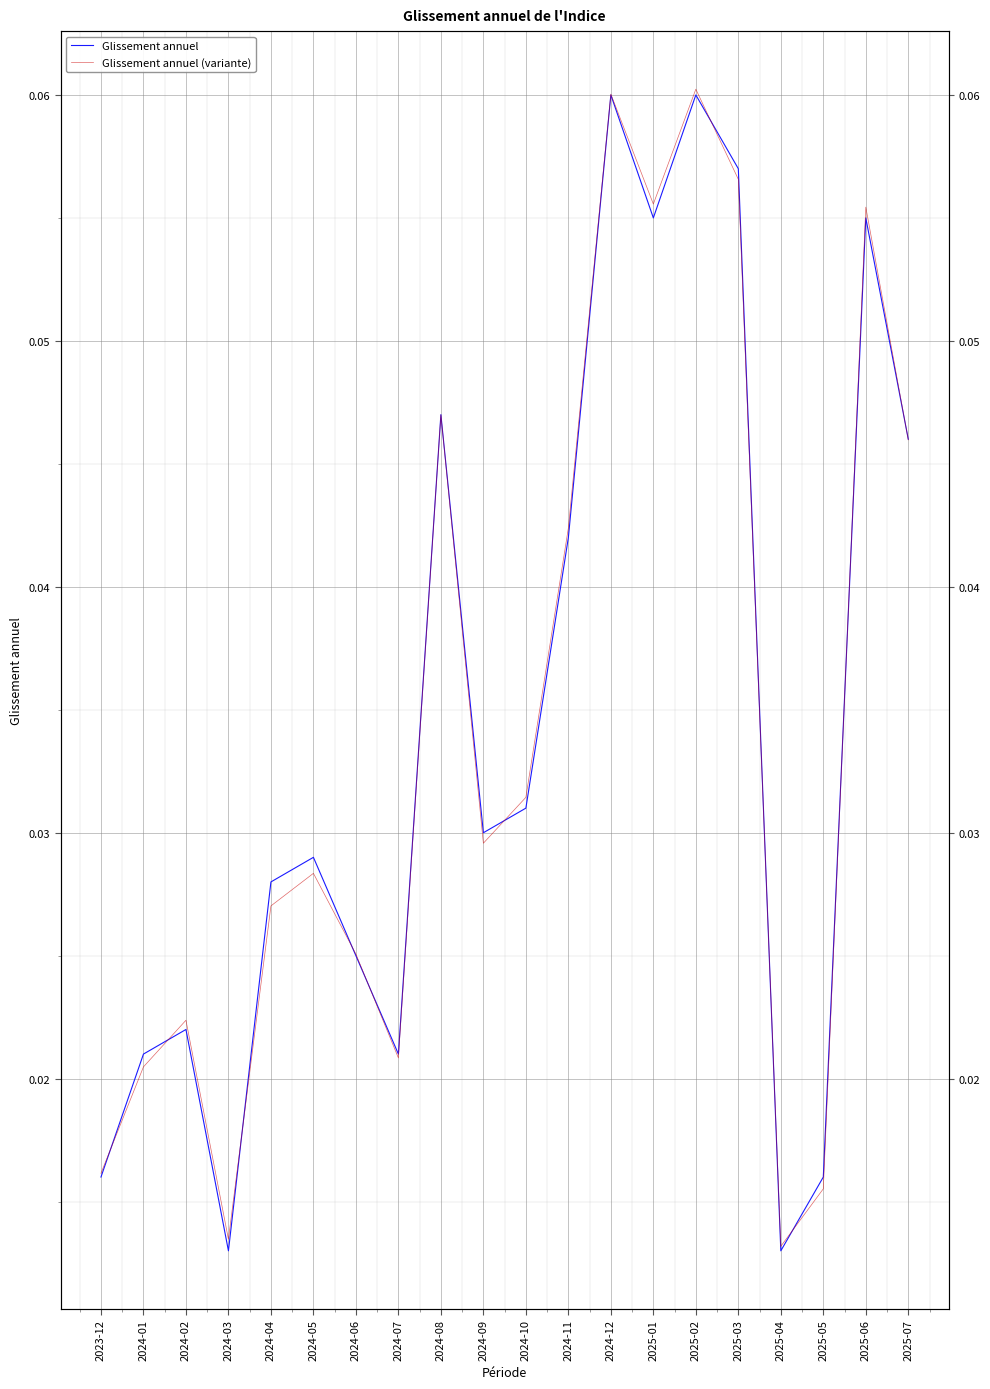

Between 2024-12 and 2025-07, which series saw the biggest shift?

Glissement annuel (variante)